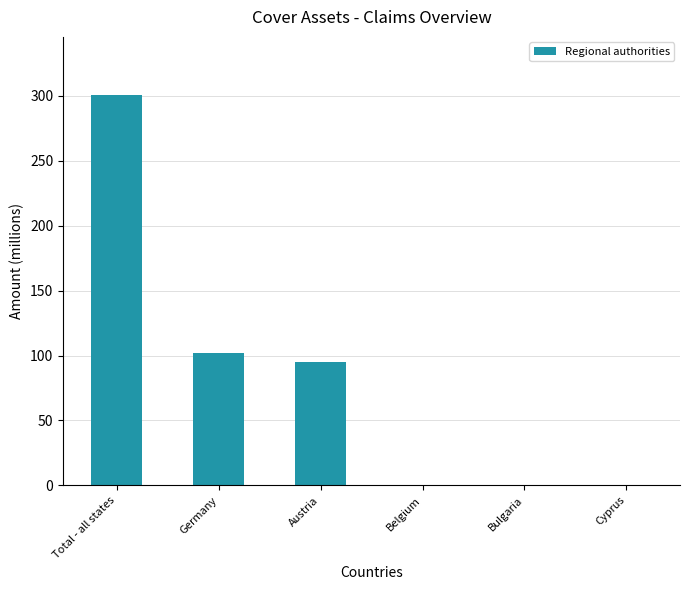

Which label corresponds to the largest value in the chart?

Total - all states